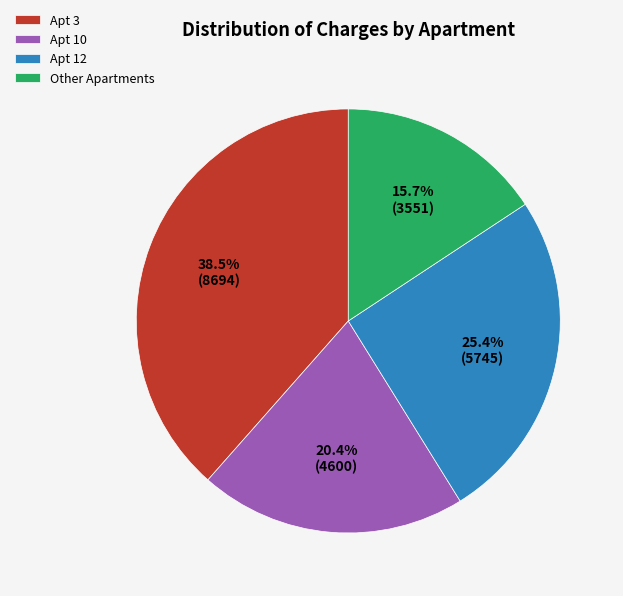

Combined, do Apt 3 and Apt 12 account for over 50%?

Yes